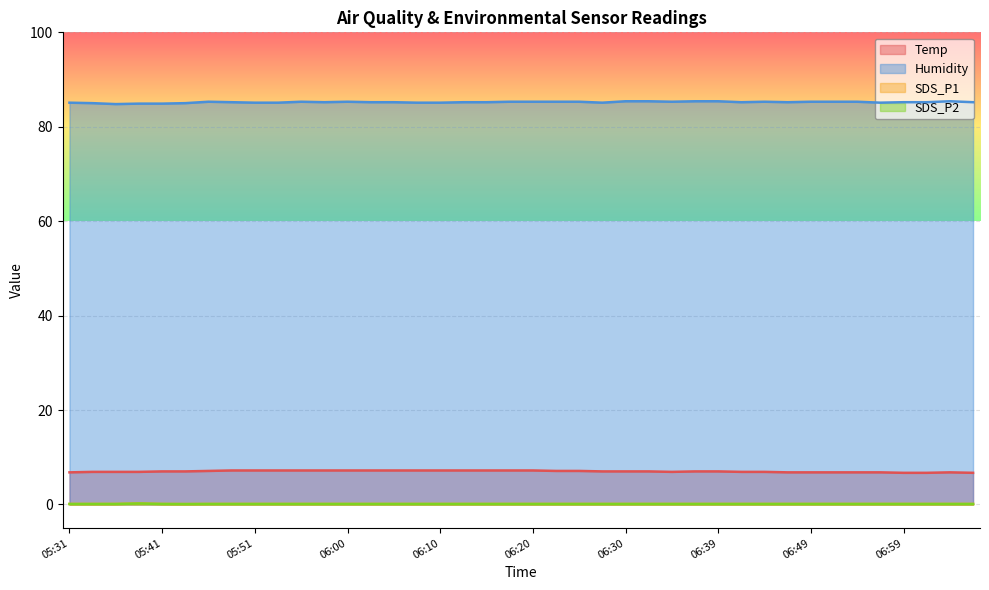

How many SDS_P2 values are between 0 and 1?

40